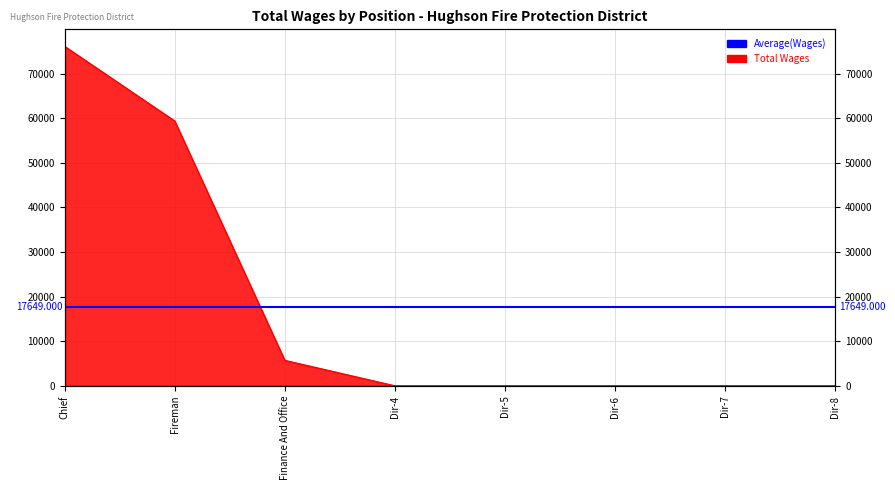

What is the change in value from Chief to Fireman?

-16737